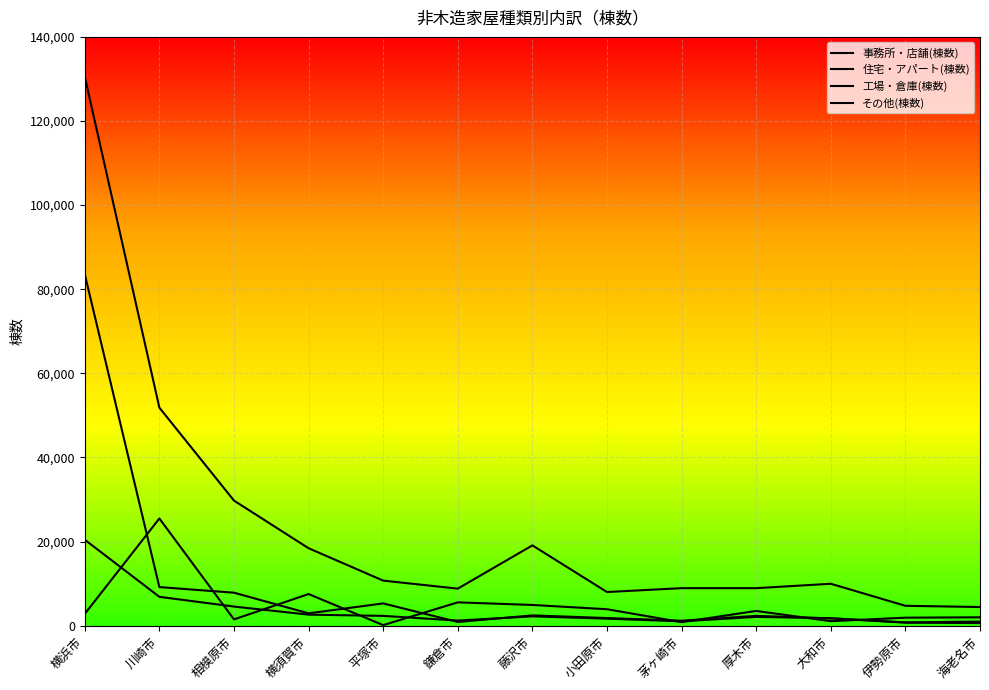

Does the chart display data point markers on the line(s)?

No